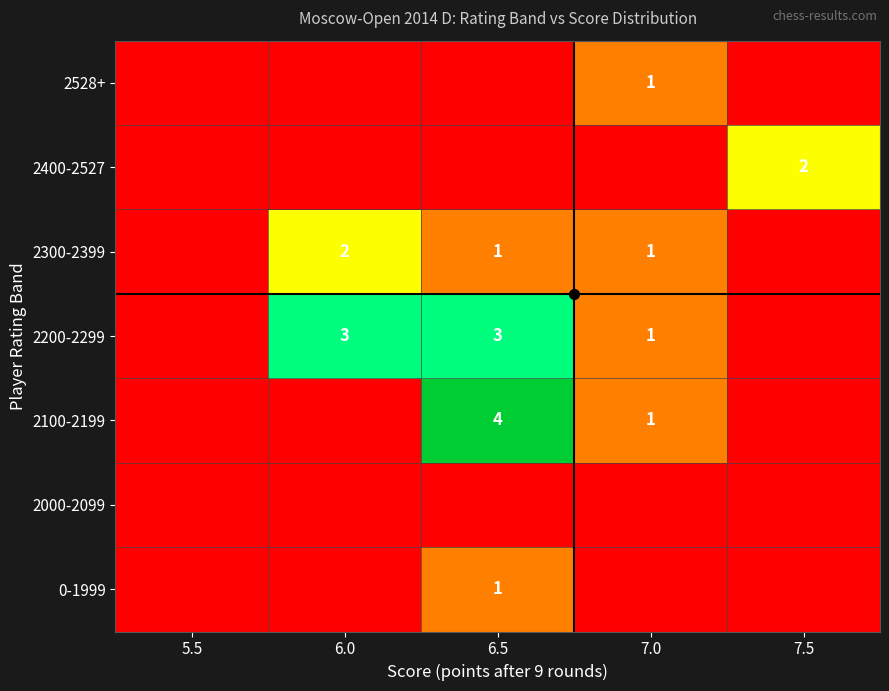

Count the number of categories in the chart.

5